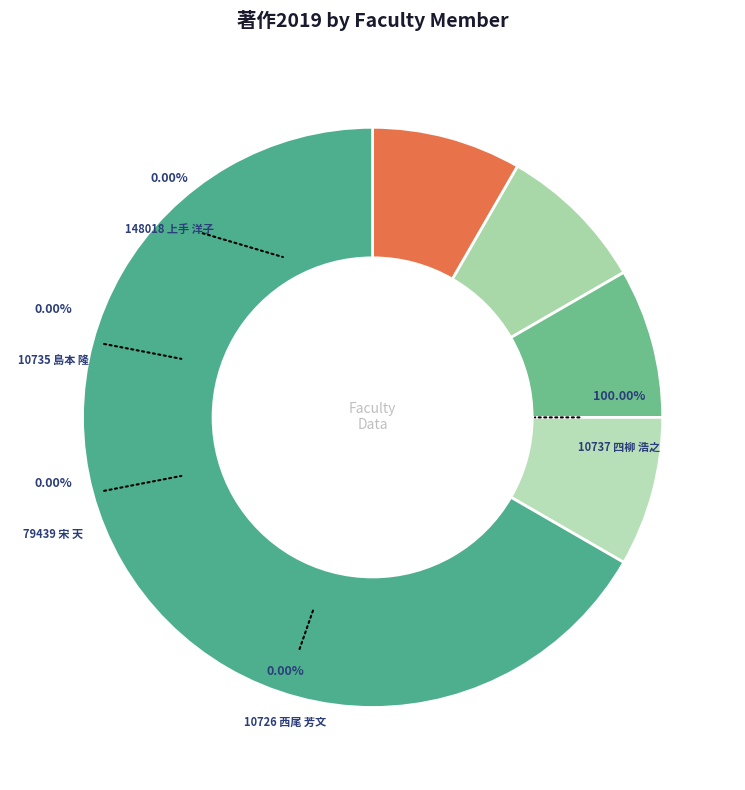

True or false: 148018 上手 洋子 accounts for 0% of the total.

True